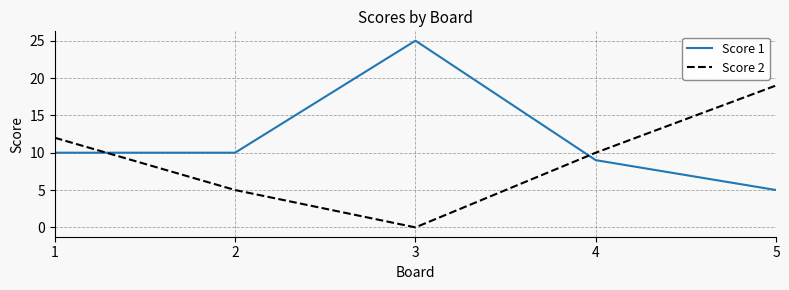

What is the maximum value shown in the chart?

25